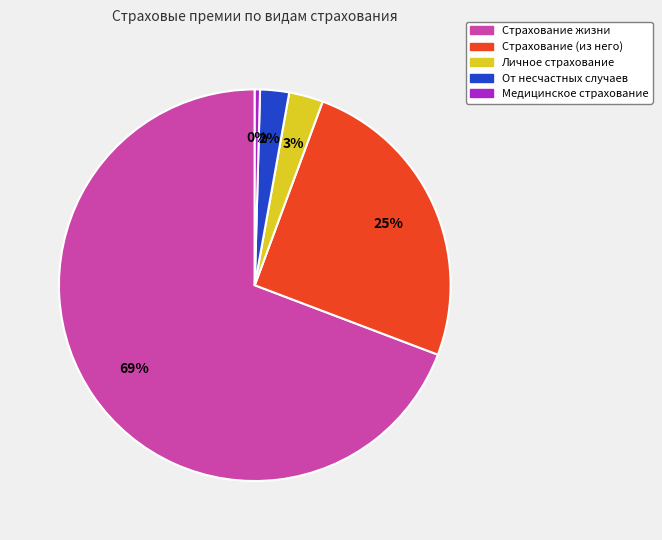

What percentage is the Страхование (из него) slice, to the nearest percent?

25%